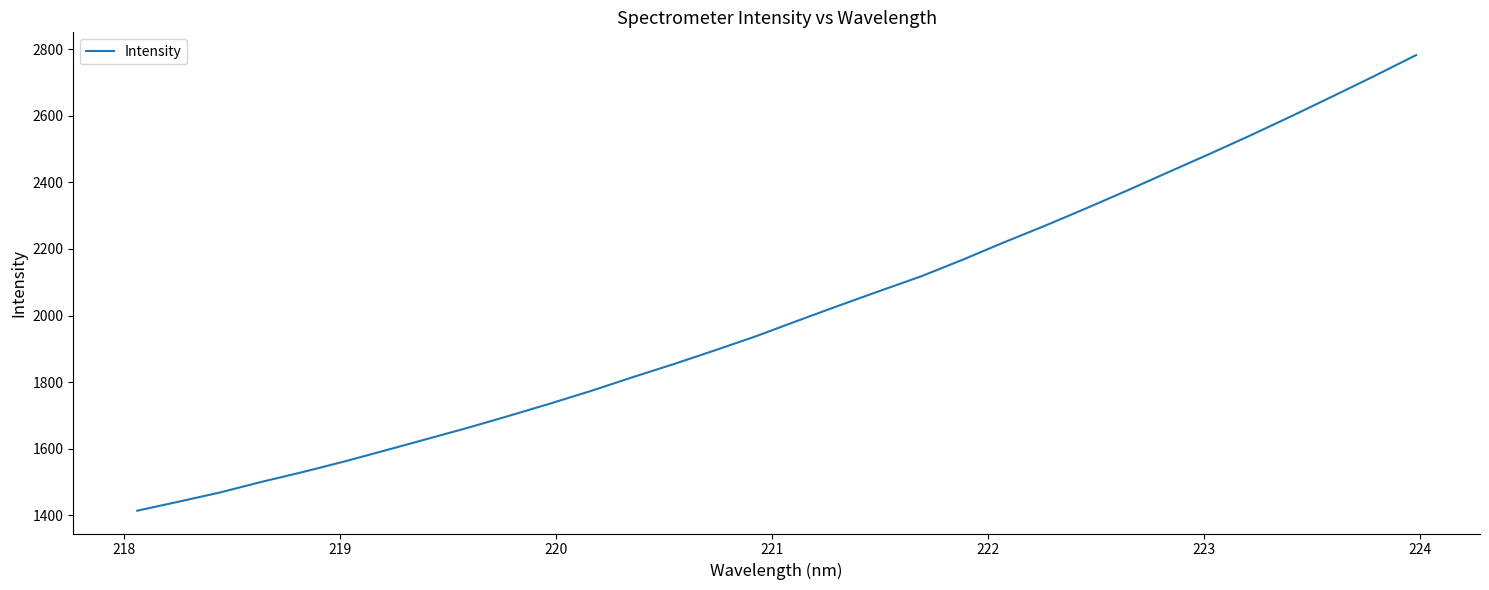

What is the minimum value shown in the chart?

1414.2